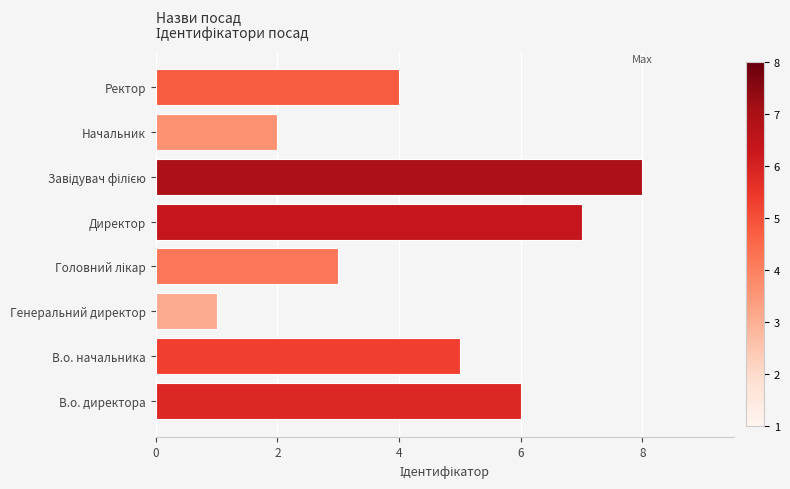

What is the difference between the second highest and minimum values?

6